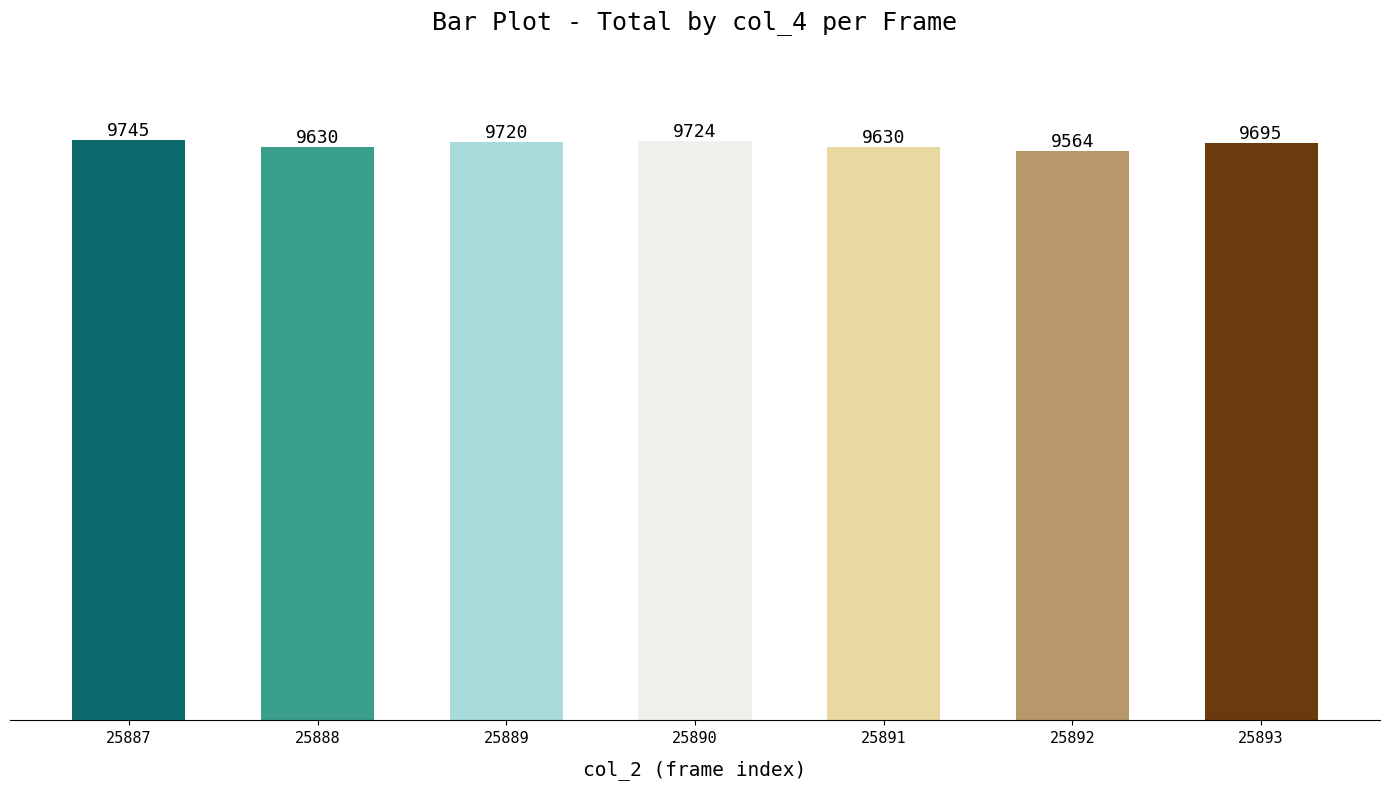

The value at 25891 is 9630. True or false?

True